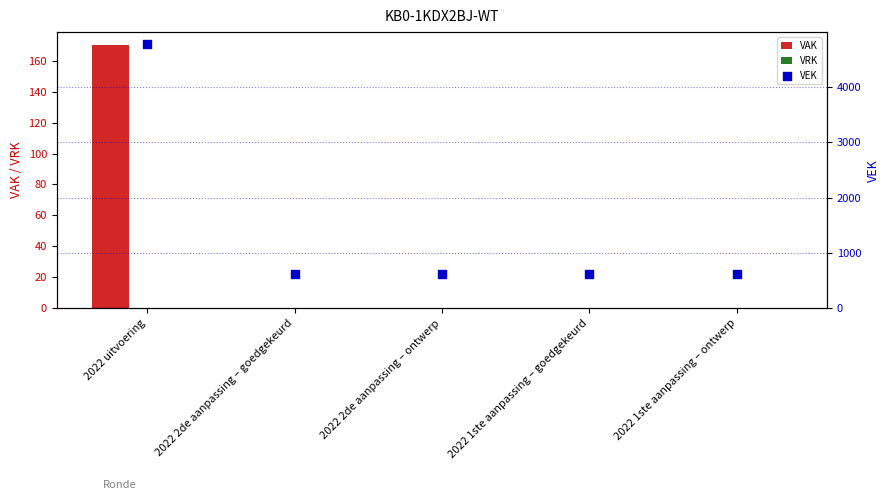

Is the value of VEK at 2022 1ste aanpassing – goedgekeurd greater than the value of VRK at 2022 uitvoering?

Yes